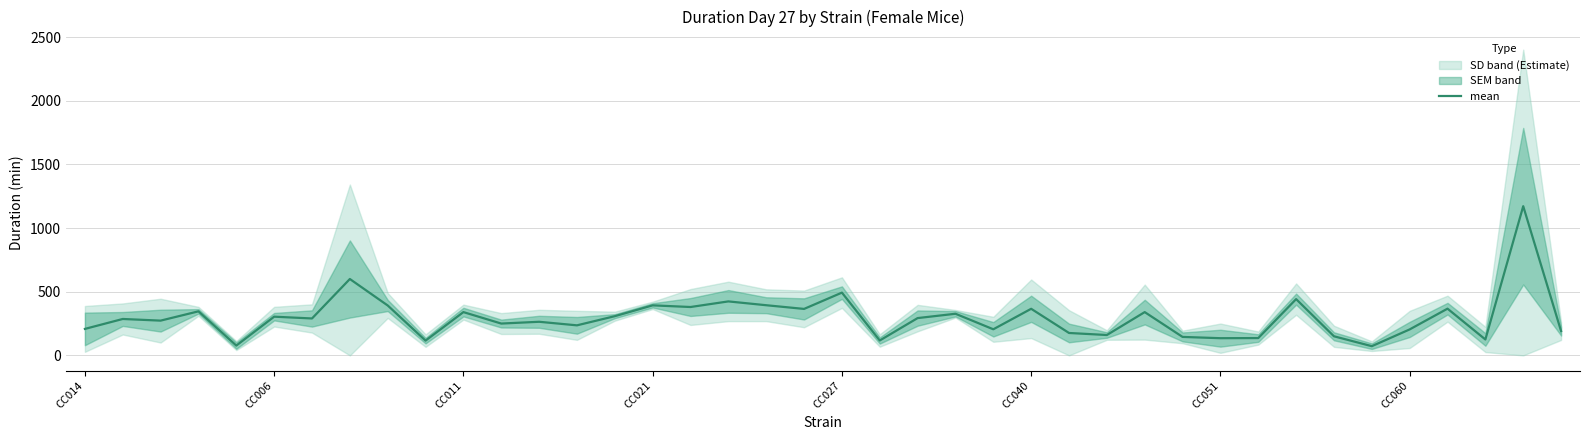

What is the approximate value at 21?

117.0